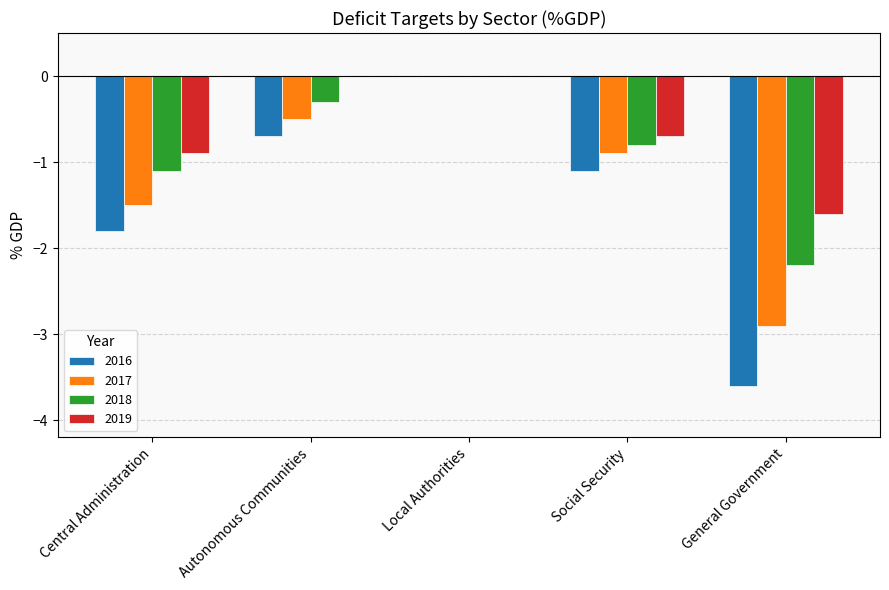

What is the sum of all 2018 values?

-4.4